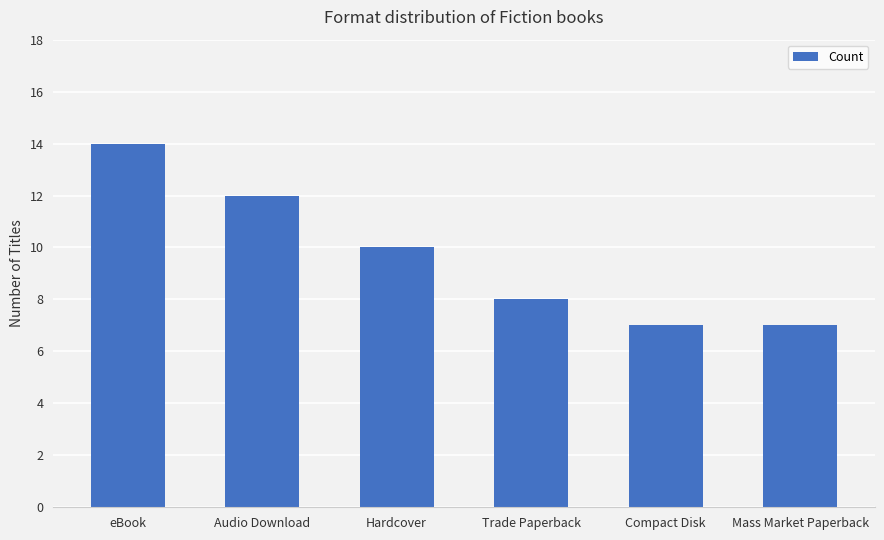

What value does the data have at Audio Download?

12